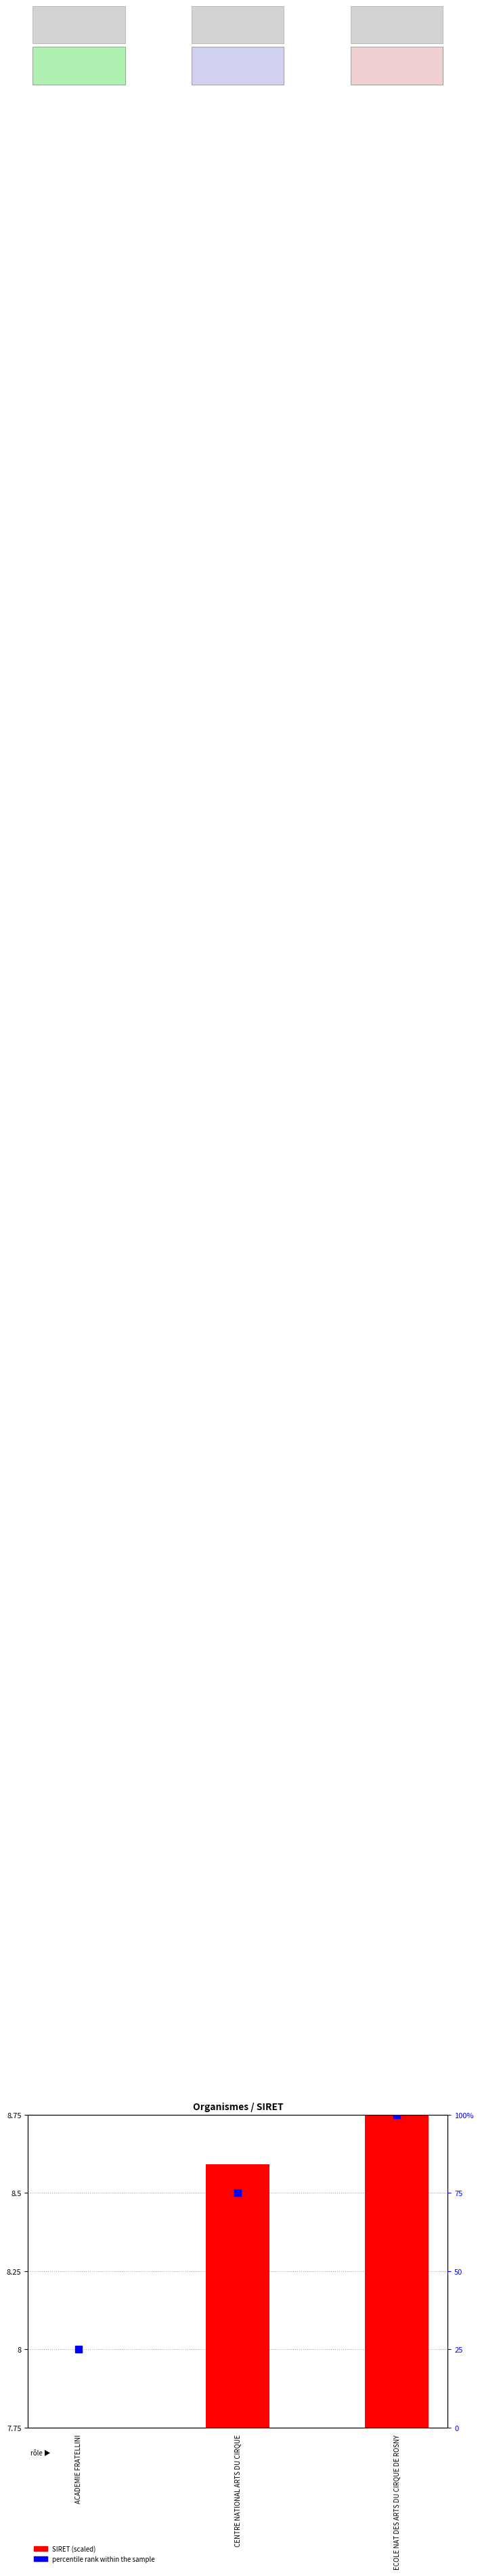

At which category is the sum across all series the highest?

ECOLE NAT DES ARTS DU CIRQUE DE ROSNY